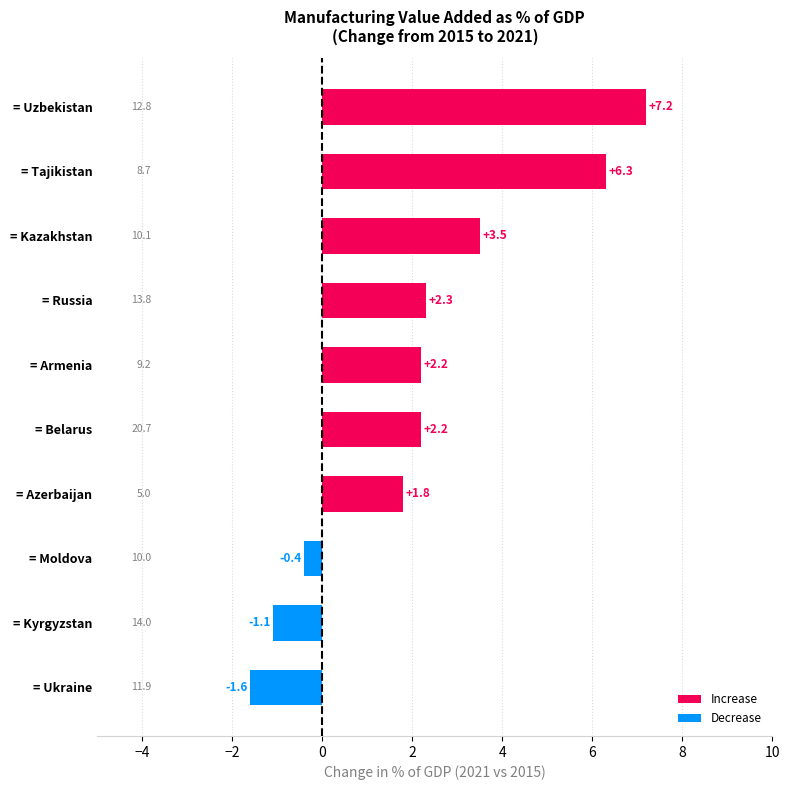

What is the minimum value shown in the chart?

-1.6